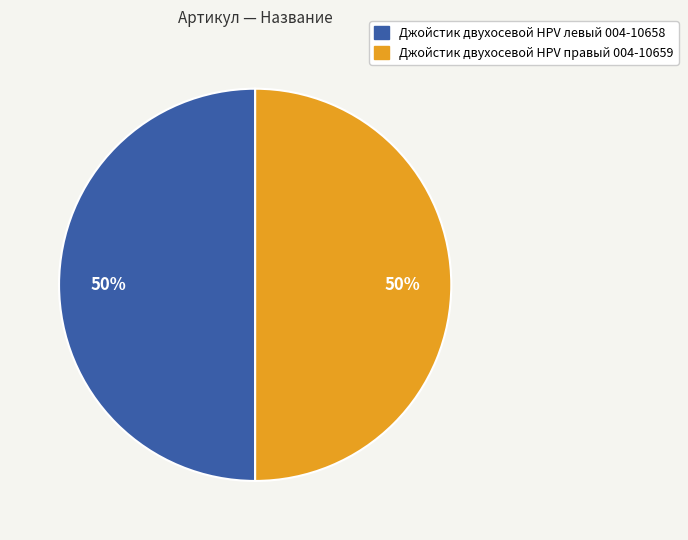

The Джойстик двухосевой HPV правый 004-10659 slice represents 41% of the pie. True or false?

False